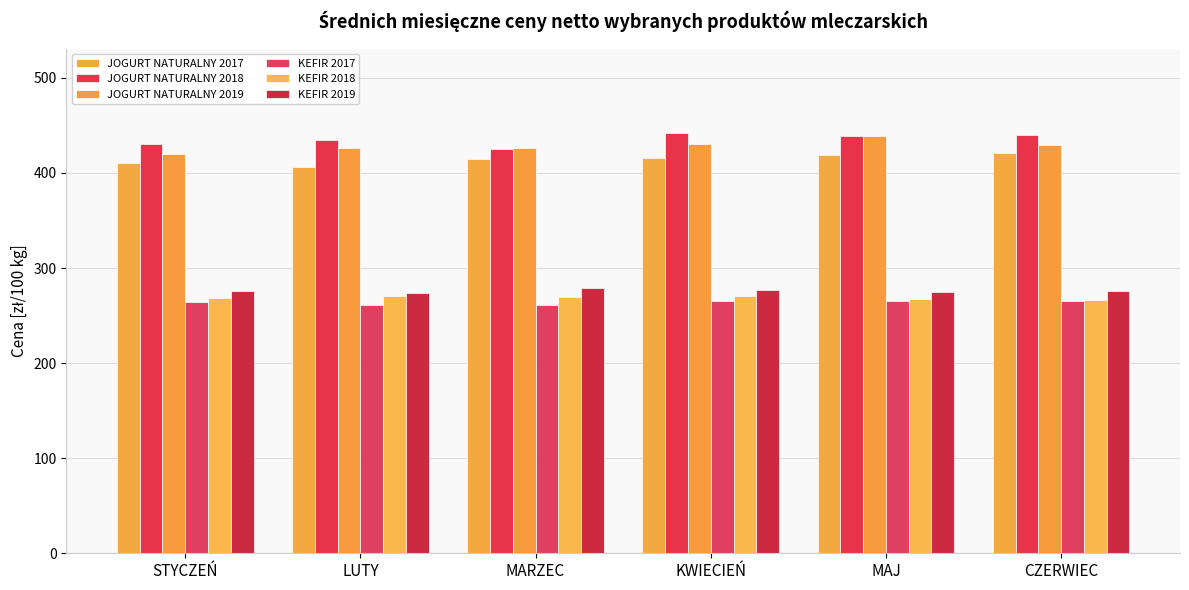

What is the sum of all JOGURT NATURALNY 2018 values?

2610.8